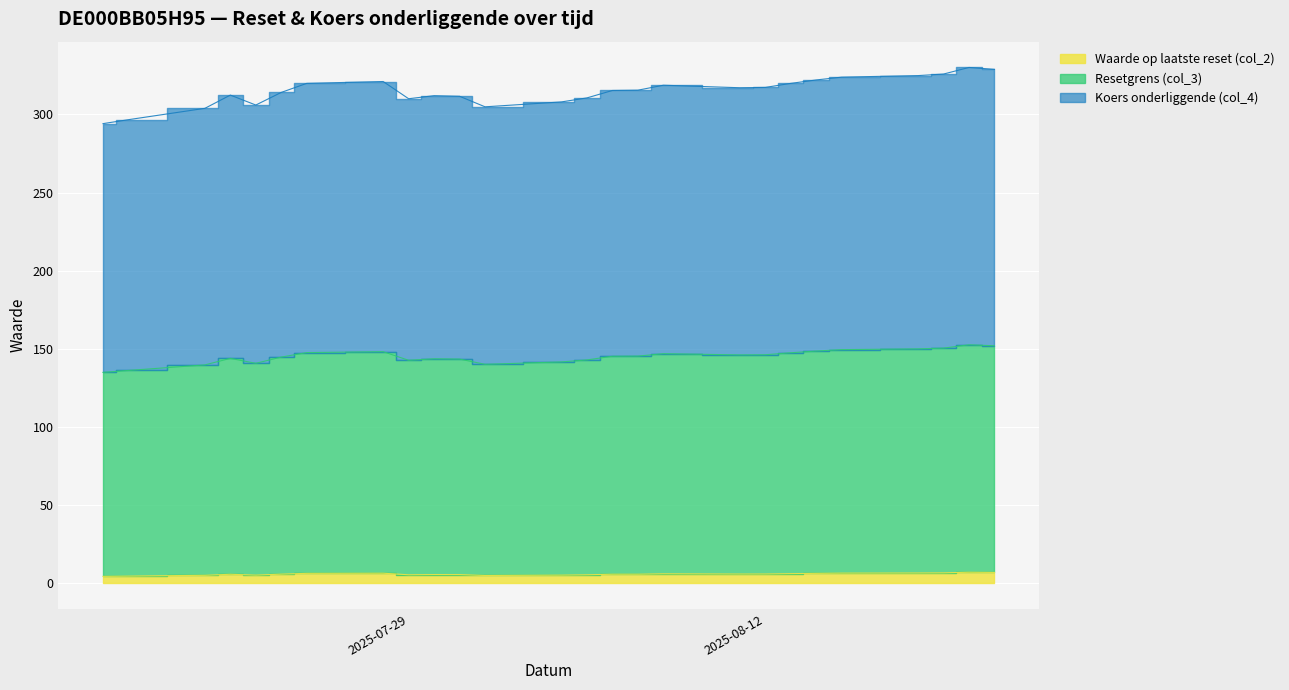

At which category is the sum across all series the highest?

2025-08-20